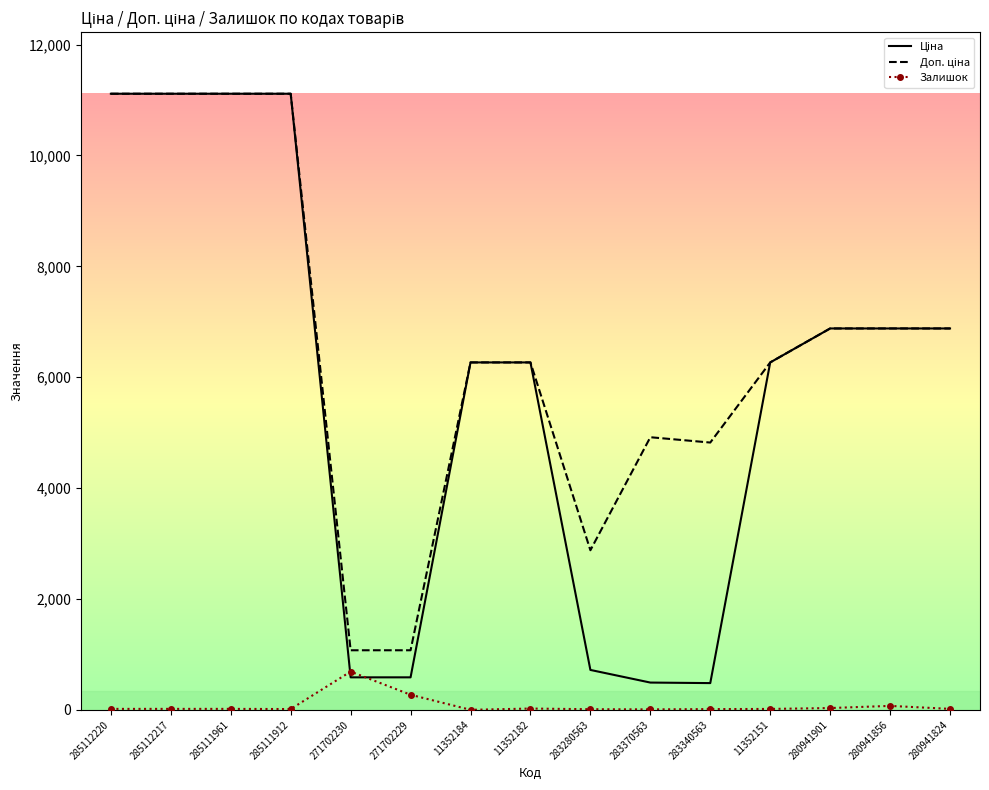

The Залишок series shows 32.0 at 280941901. True or false?

True